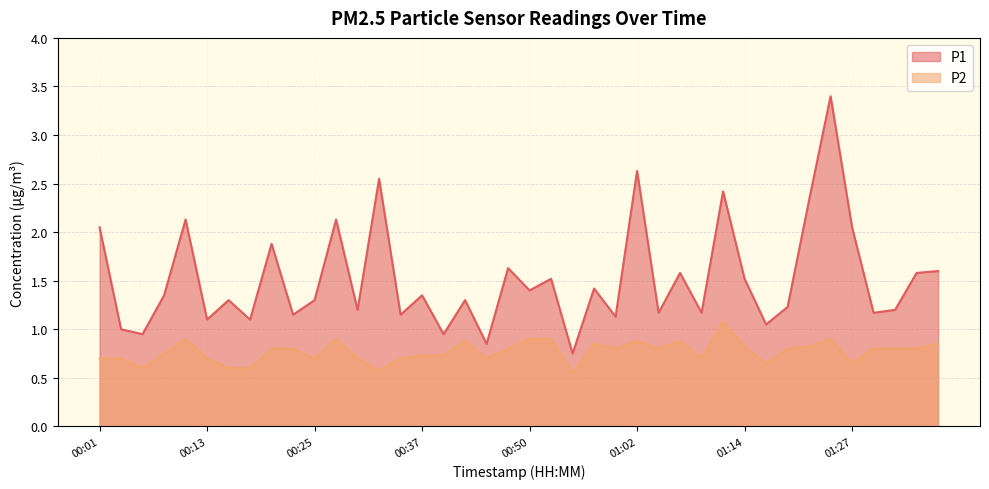

Rank the series by their average value, from lowest to highest.

P2, P1